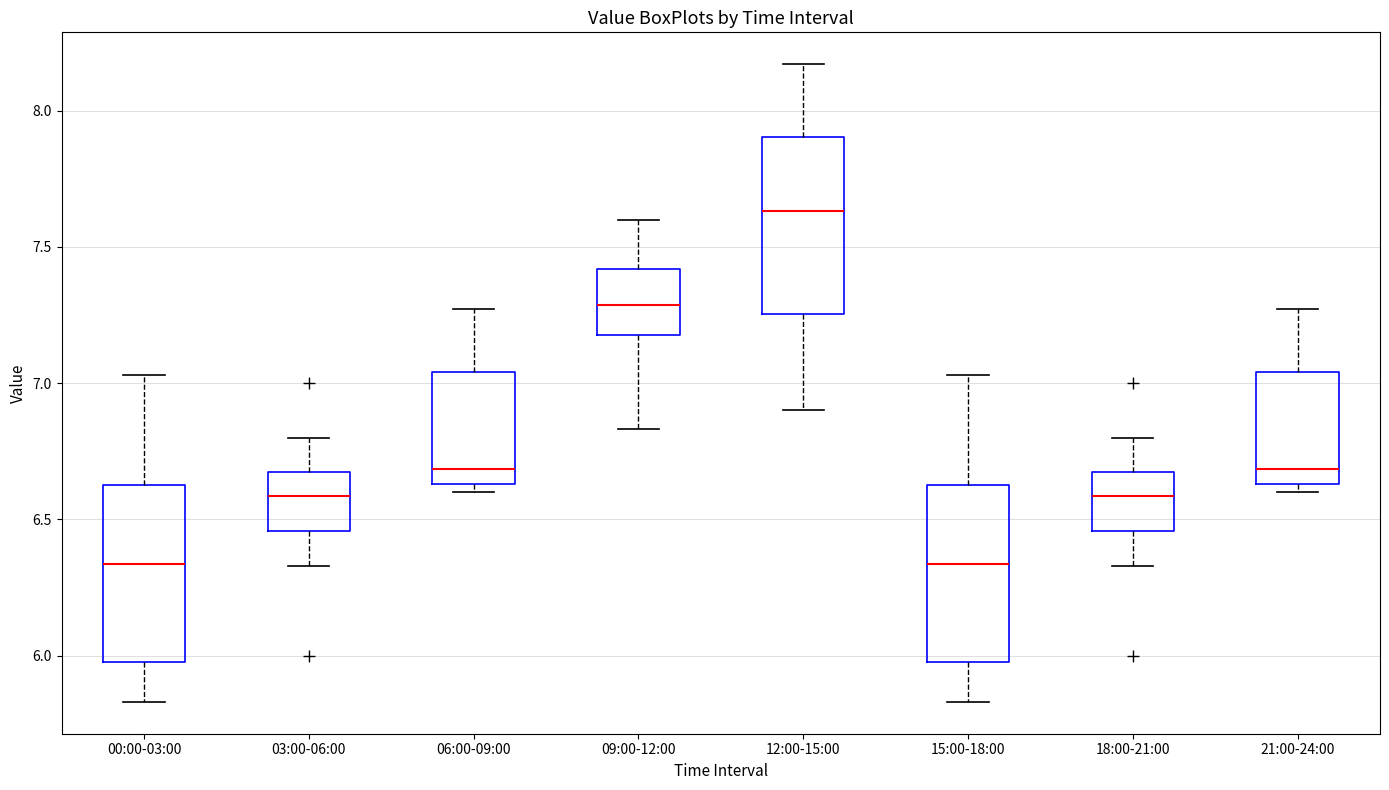

Reading left to right, read every box against the y-axis: the position of its median line, the range the box covers, and the ends of its whiskers. The values are not printed on the chart, so give them approximately, as read against the axis.

00:00-03:00: median 6.35, box 6.00 to 6.65, whiskers 5.85 to 7.05
03:00-06:00: median 6.60, box 6.45 to 6.65, whiskers 6.35 to 6.80
06:00-09:00: median 6.70, box 6.65 to 7.05, whiskers 6.60 to 7.25
09:00-12:00: median 7.30, box 7.20 to 7.40, whiskers 6.85 to 7.60
12:00-15:00: median 7.65, box 7.25 to 7.90, whiskers 6.90 to 8.15
15:00-18:00: median 6.35, box 6.00 to 6.65, whiskers 5.85 to 7.05
18:00-21:00: median 6.60, box 6.45 to 6.65, whiskers 6.35 to 6.80
21:00-24:00: median 6.70, box 6.65 to 7.05, whiskers 6.60 to 7.25